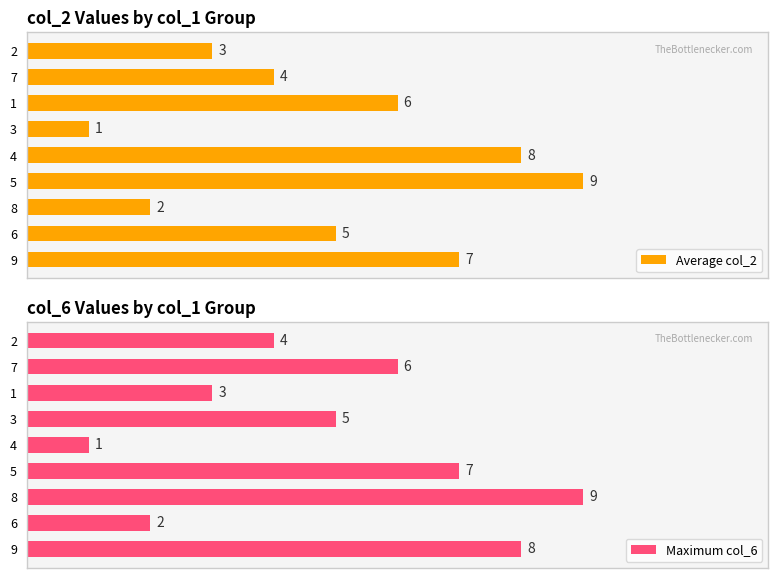

List the labels in order of Average col_2 value, smallest first.

3, 8, 2, 7, 6, 1, 9, 4, 5